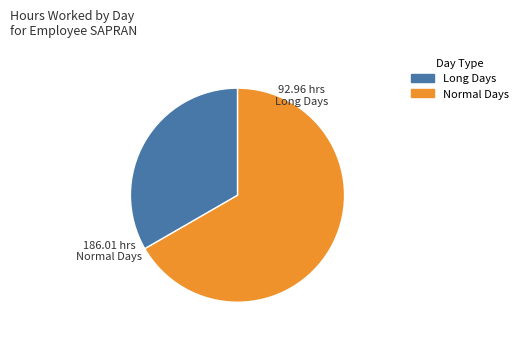

Is there any slice that represents more than half of the pie?

Yes